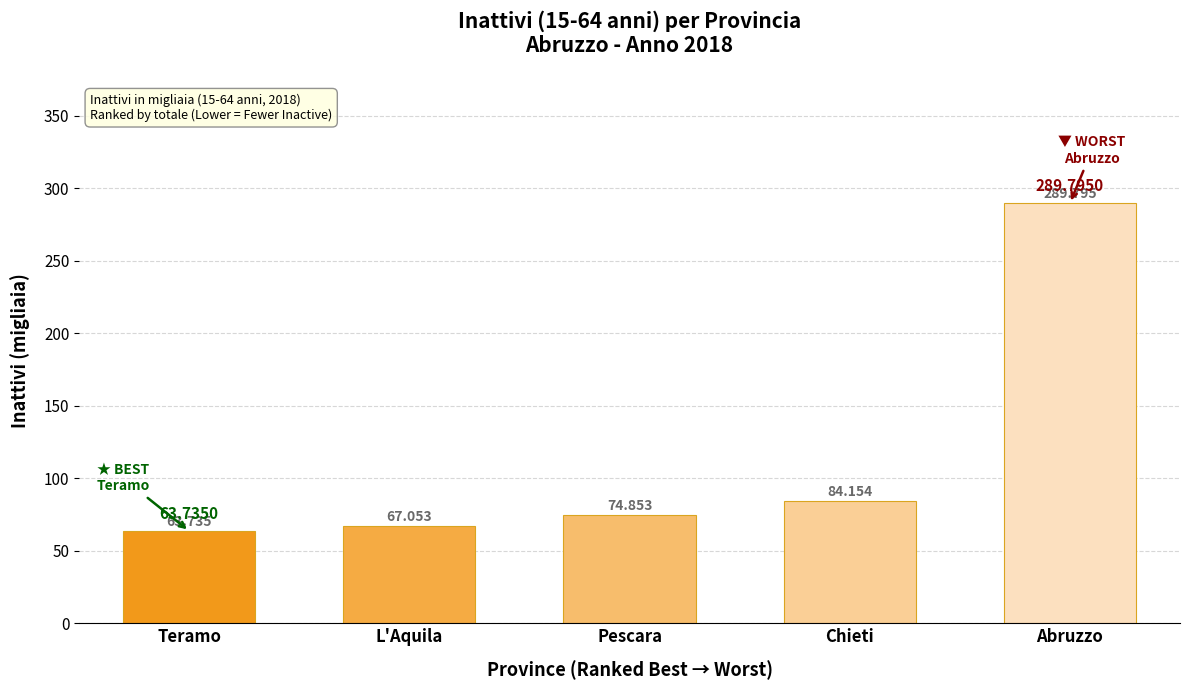

Reading right to left, transcribe all the data shown in this chart.

Abruzzo=289.8	Chieti=84.2	Pescara=74.9	L'Aquila=67.1	Teramo=63.7